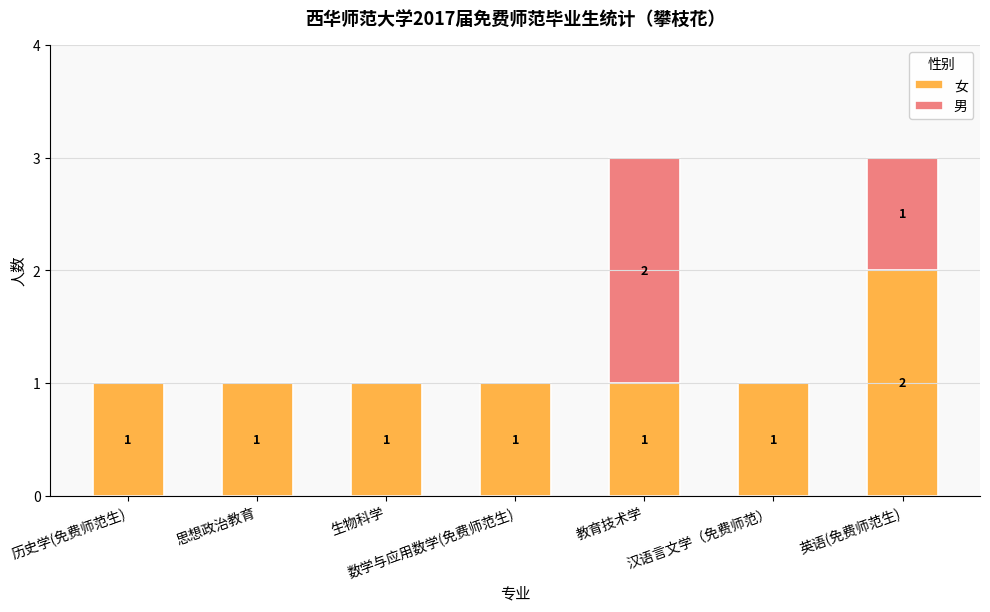

Is it true that 女 equals 2 at 汉语言文学（免费师范）?

False